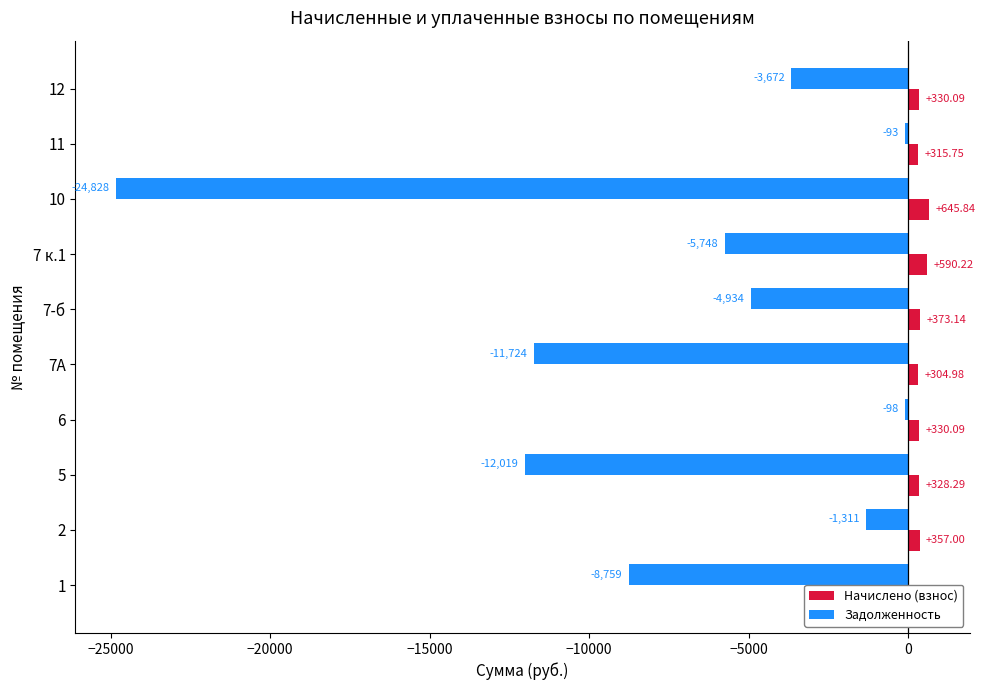

Between 7-б and 10, which series saw the biggest shift?

задолженность (col_1)